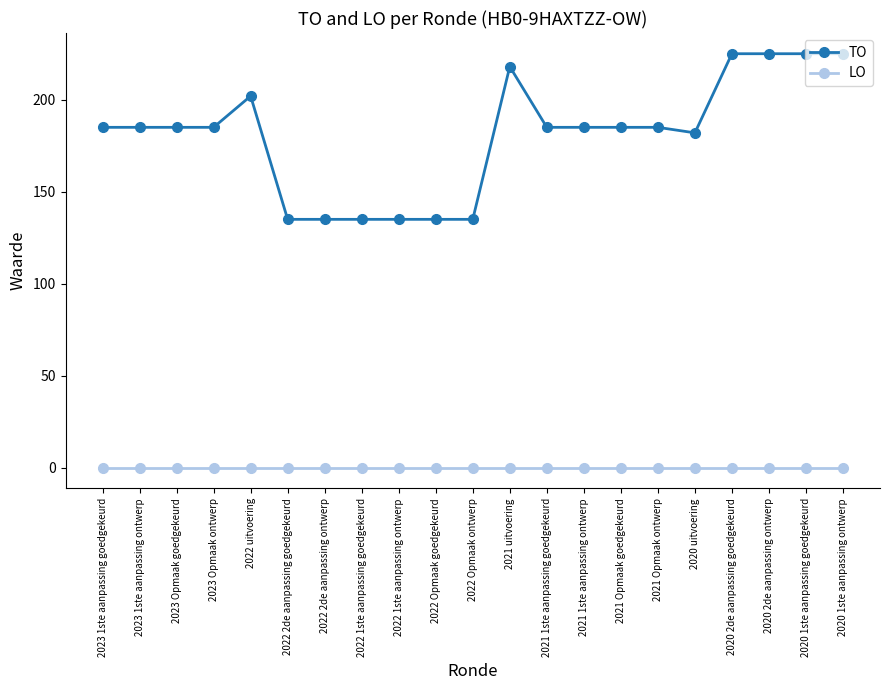

Does the chart have visible grid lines?

No